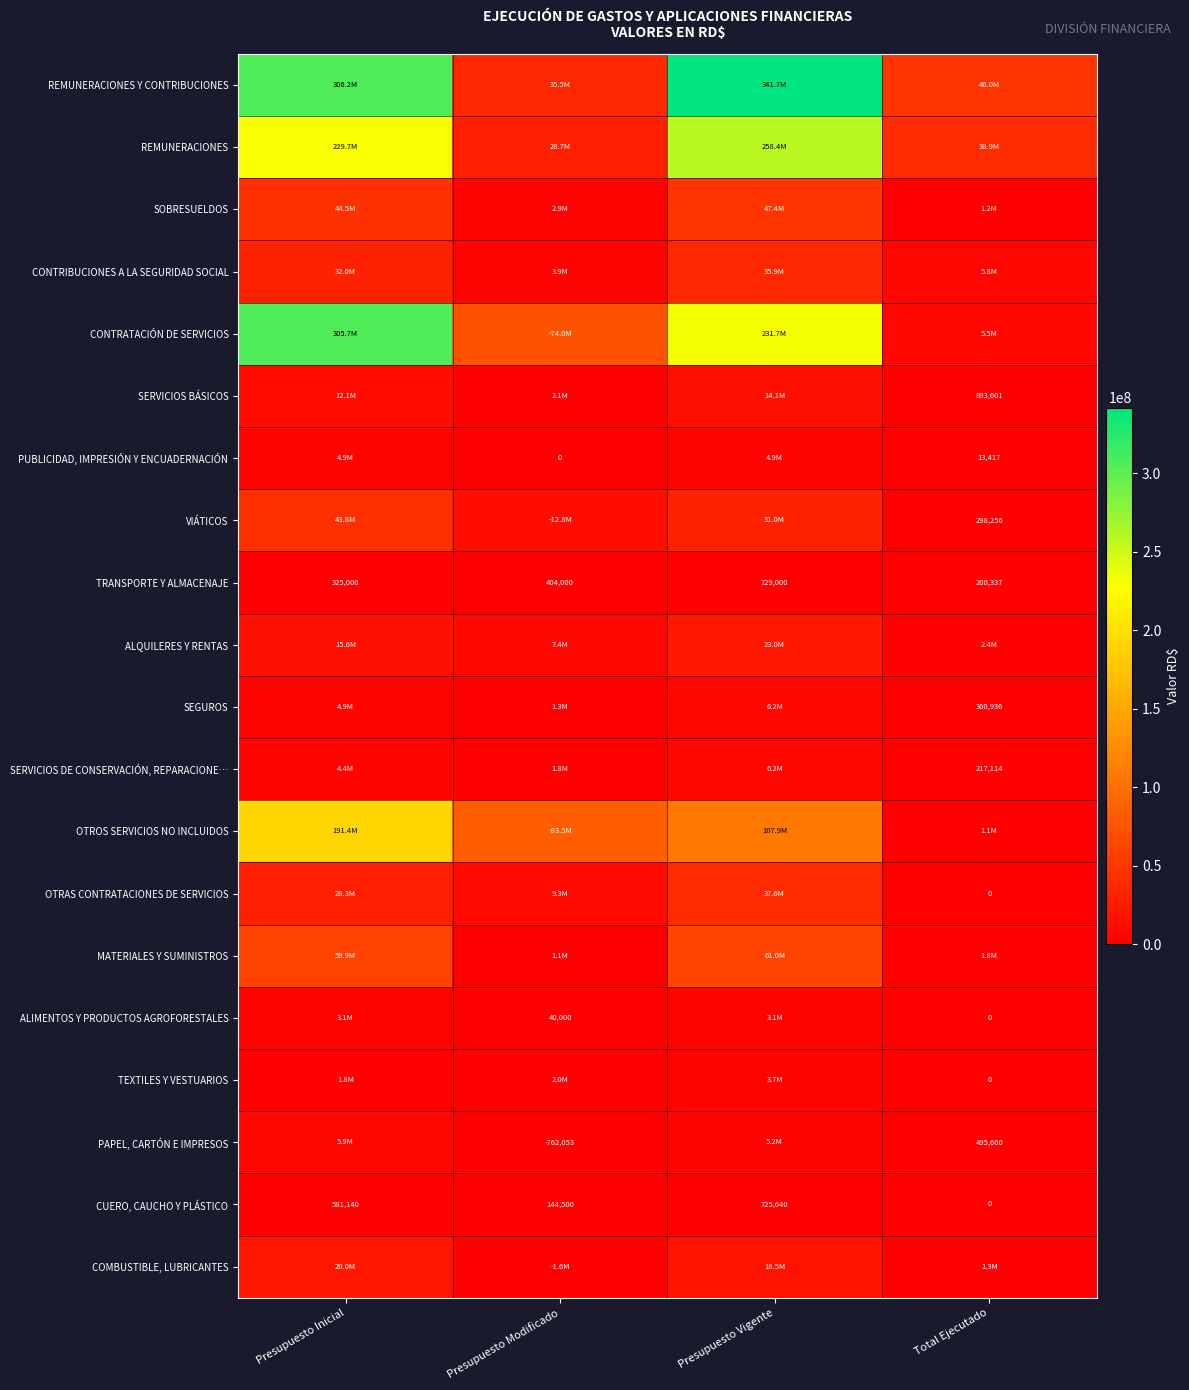

How many series are shown in this chart?

20